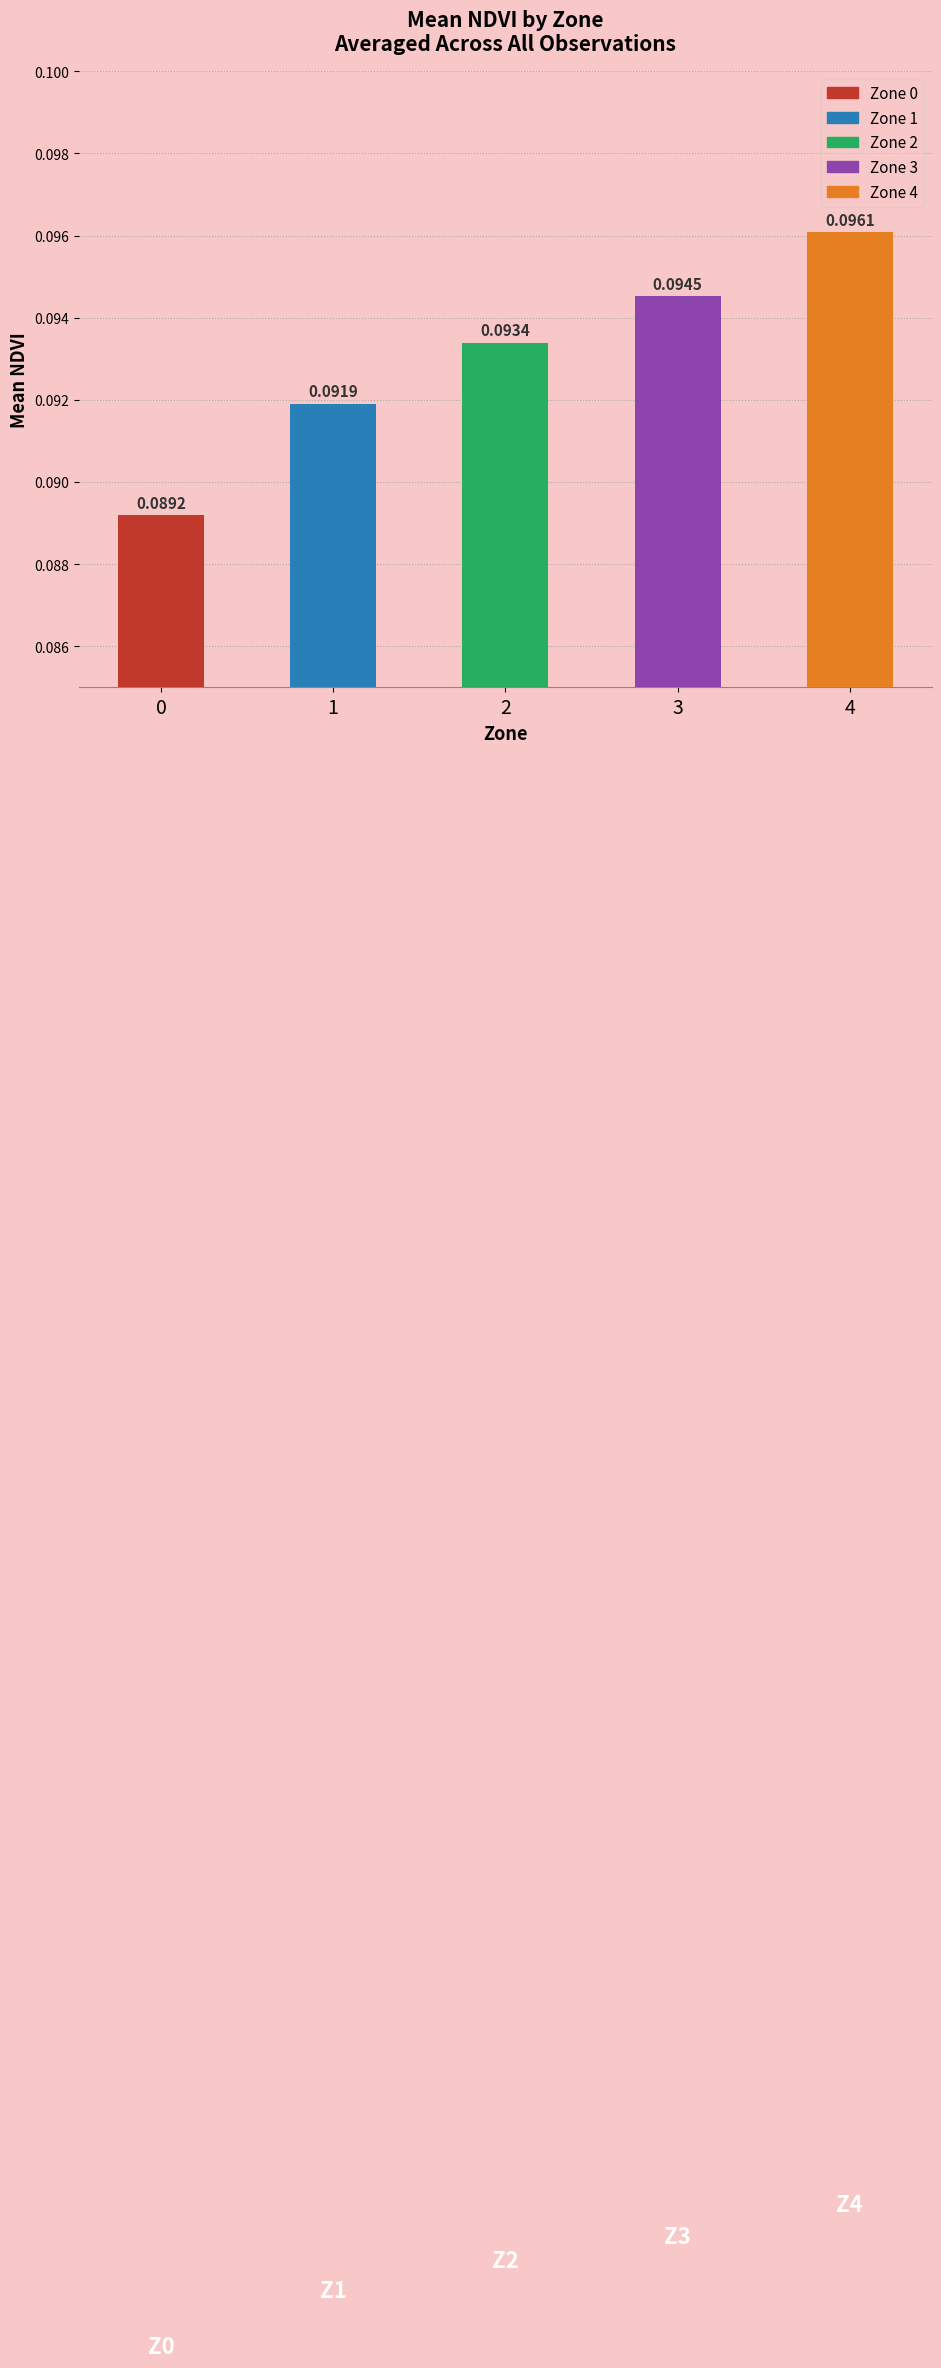

Count the number of data series in this chart.

1